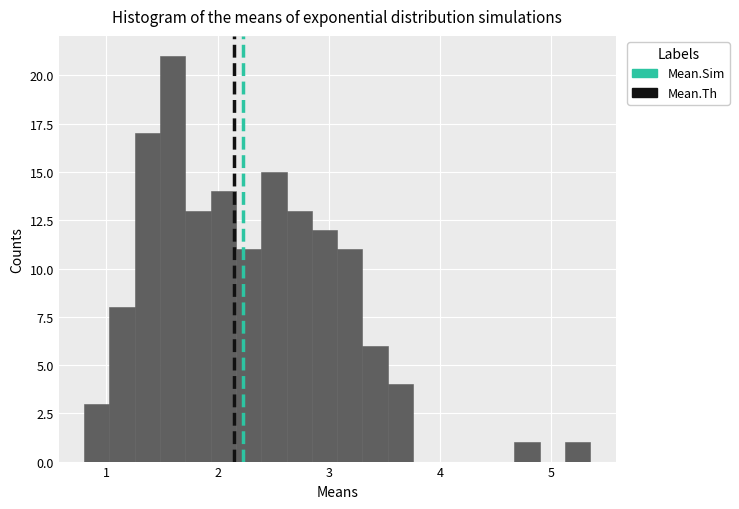

Read against the x-axis, roughly where is the centre of the tallest bar?

1.6